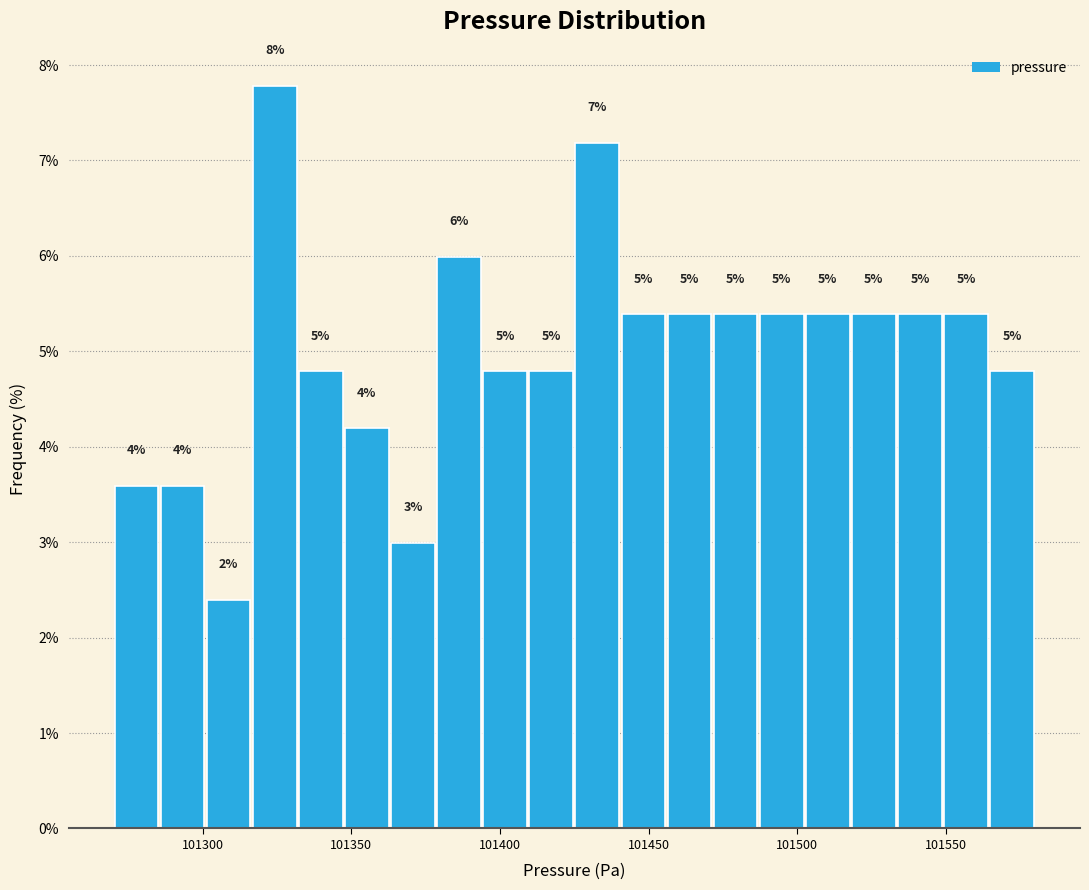

Read against the x-axis, roughly where is the centre of the tallest bar?

101325